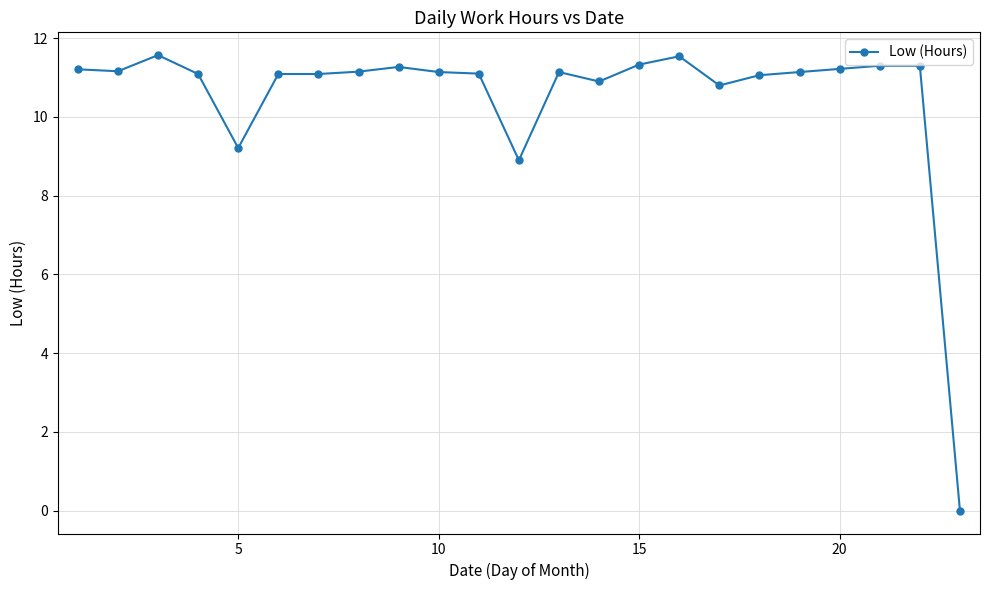

What is the average value?

10.5